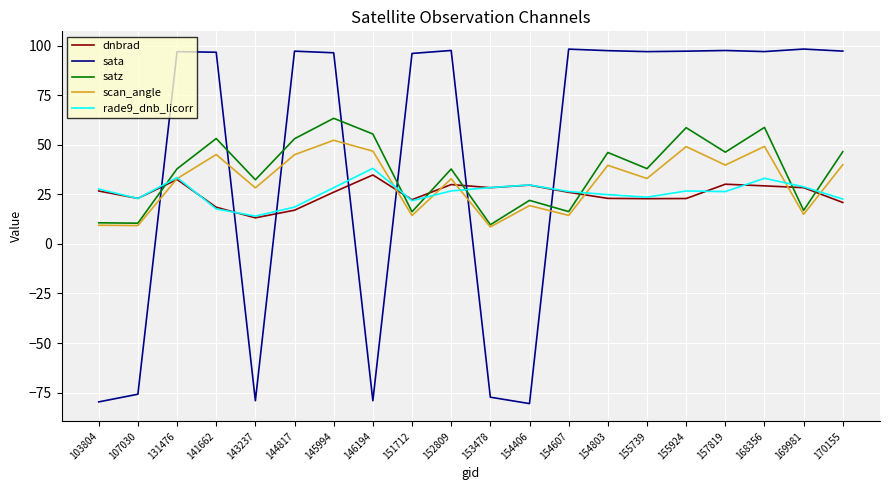

Is this an area chart (filled region under the line)?

No